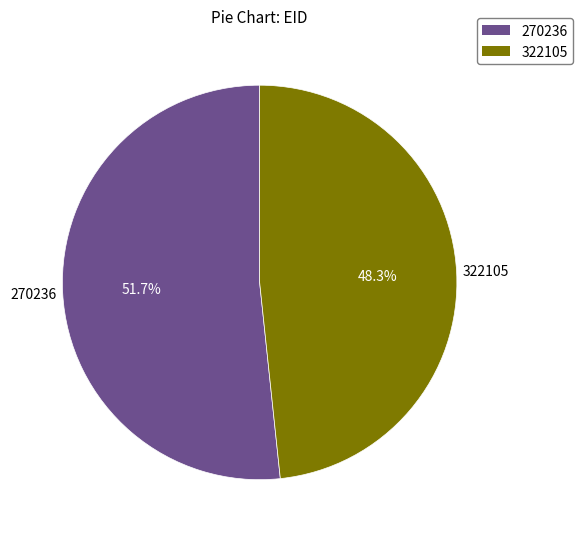

Which has a higher value, 270236 or 322105?

270236